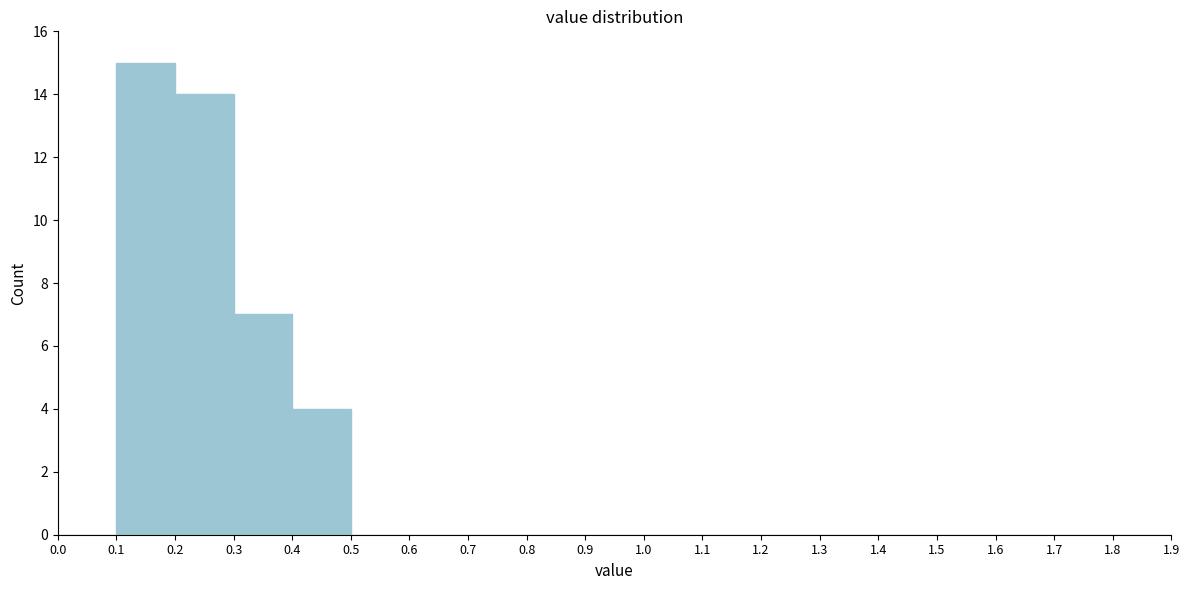

Reading left to right, list every bar in this chart as the range it spans on the x-axis followed by its height. The values are not printed on the chart, so give them approximately, as read against the axis.

0.0 to 0.1: 0
0.1 to 0.2: 15
0.2 to 0.3: 14
0.3 to 0.4: 7
0.4 to 0.5: 4
0.5 to 0.6: 0
0.6 to 0.7: 0
0.7 to 0.8: 0
0.8 to 0.9: 0
0.9 to 1.0: 0
1.0 to 1.1: 0
1.1 to 1.2: 0
1.2 to 1.3: 0
1.3 to 1.4: 0
1.4 to 1.5: 0
1.5 to 1.6: 0
1.6 to 1.7: 0
1.7 to 1.8: 0
1.8 to 1.9: 0